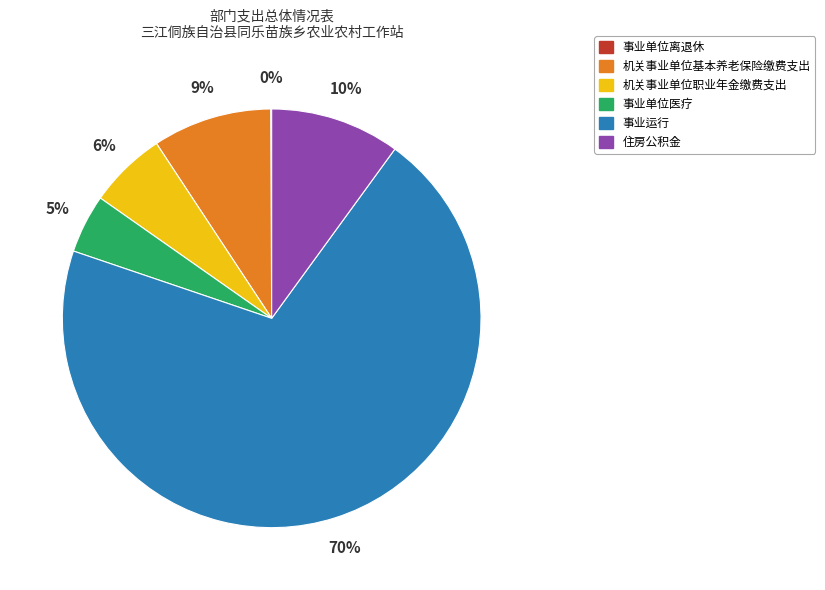

Which category has the biggest portion of the pie?

事业运行